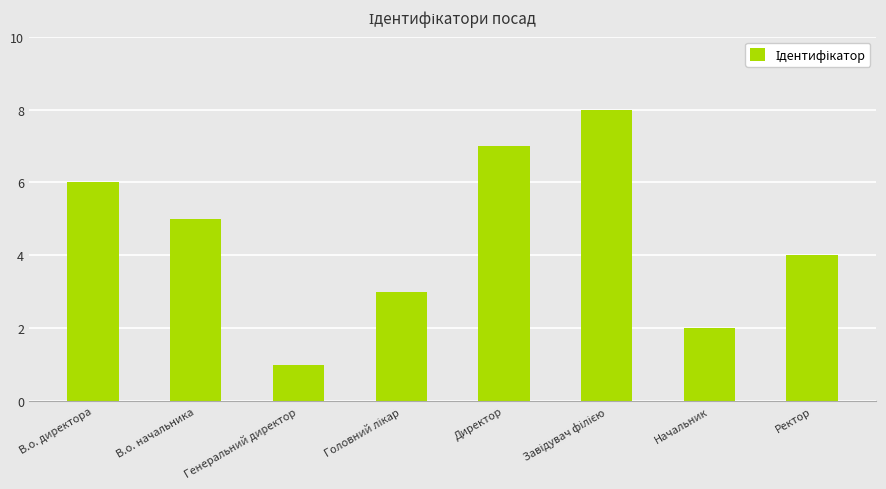

Does the chart contain any negative values?

No